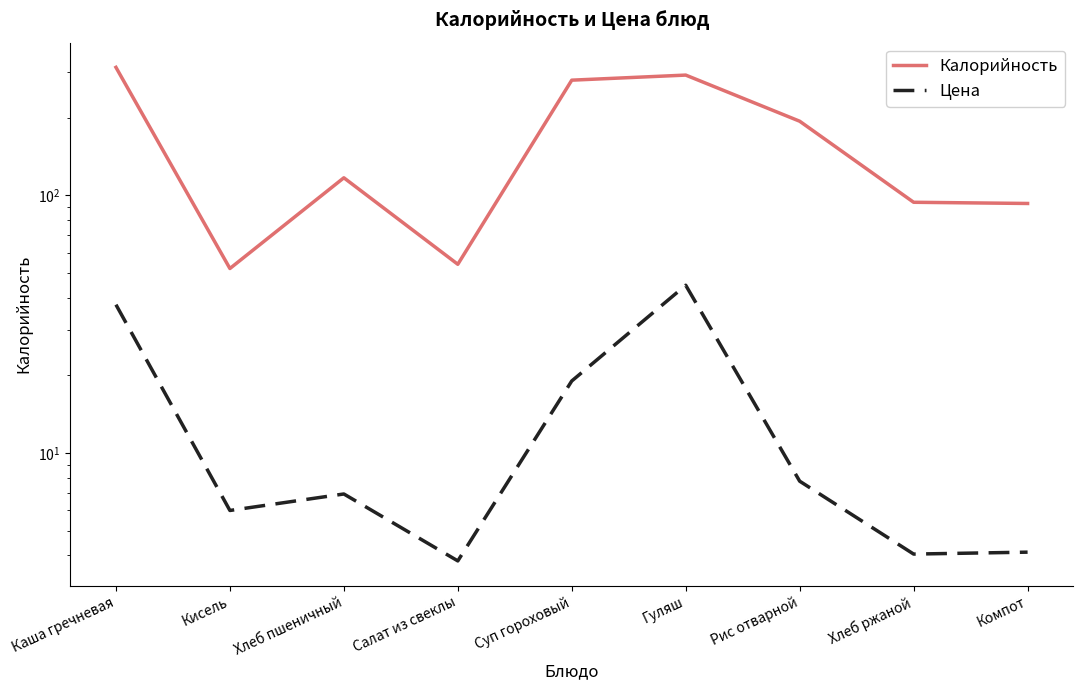

What position from the right is Кисель?

8